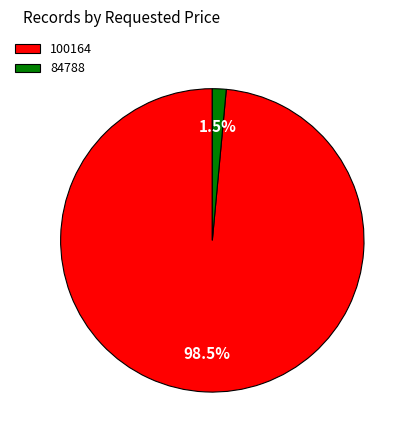

What is the largest slice in the pie chart?

100164